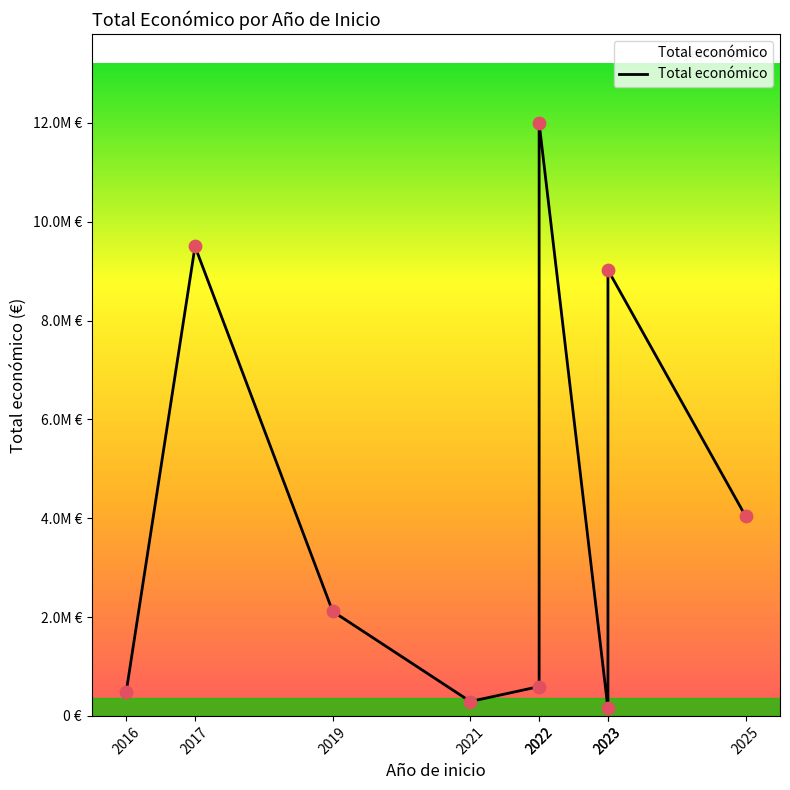

Approximately how many times larger is the value at 2025 compared to 2017?

0.4